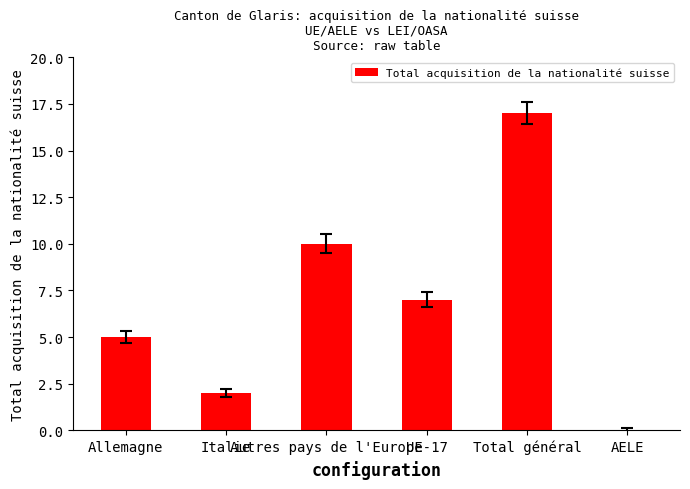

Count the number of data series in this chart.

1